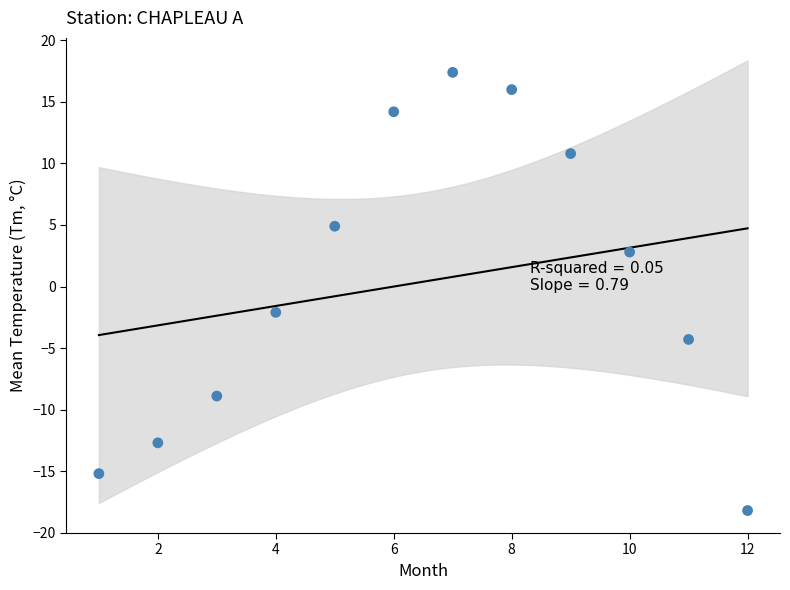

What Y value in the scatter plot is closest to 0?

-2.1